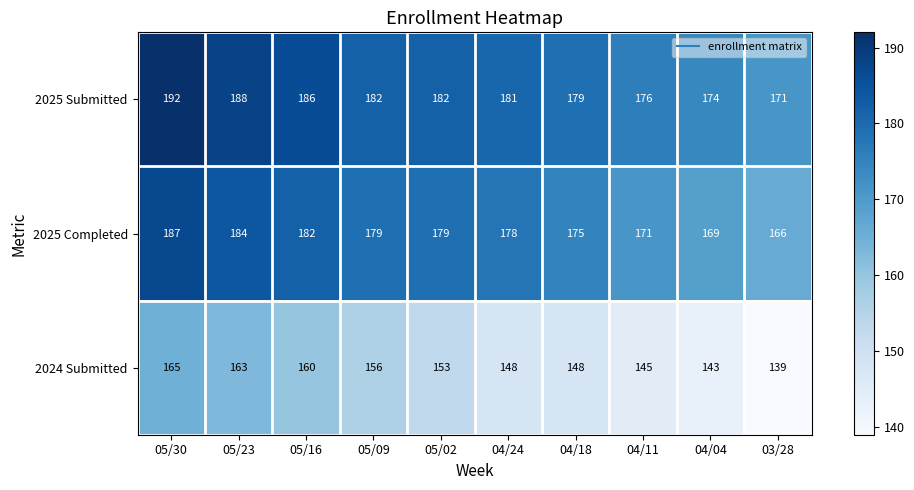

Where is 2025 Submitted nearest to the value 181?

04/24